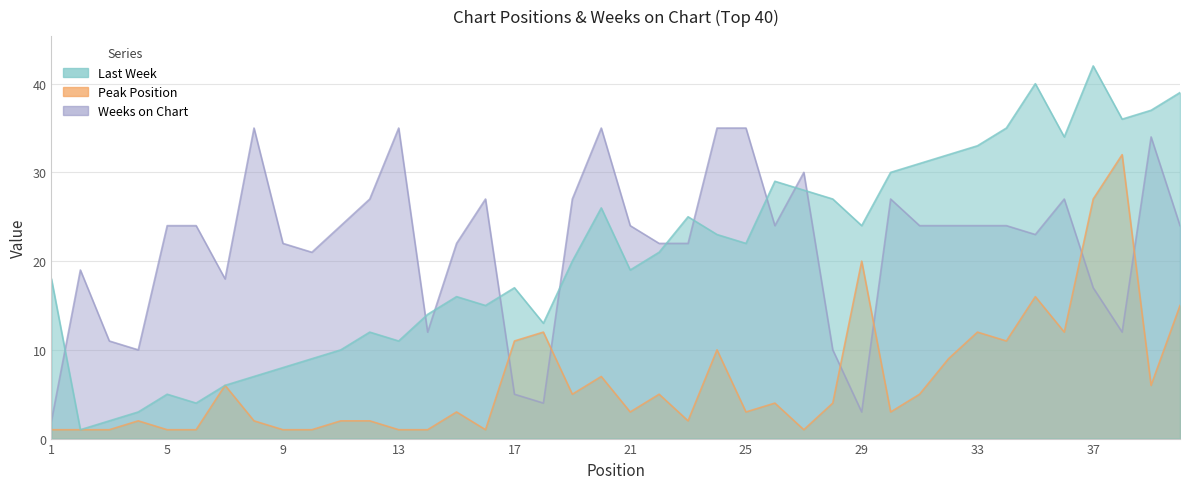

True or false: Last Week has a value of 30 at 17.

False